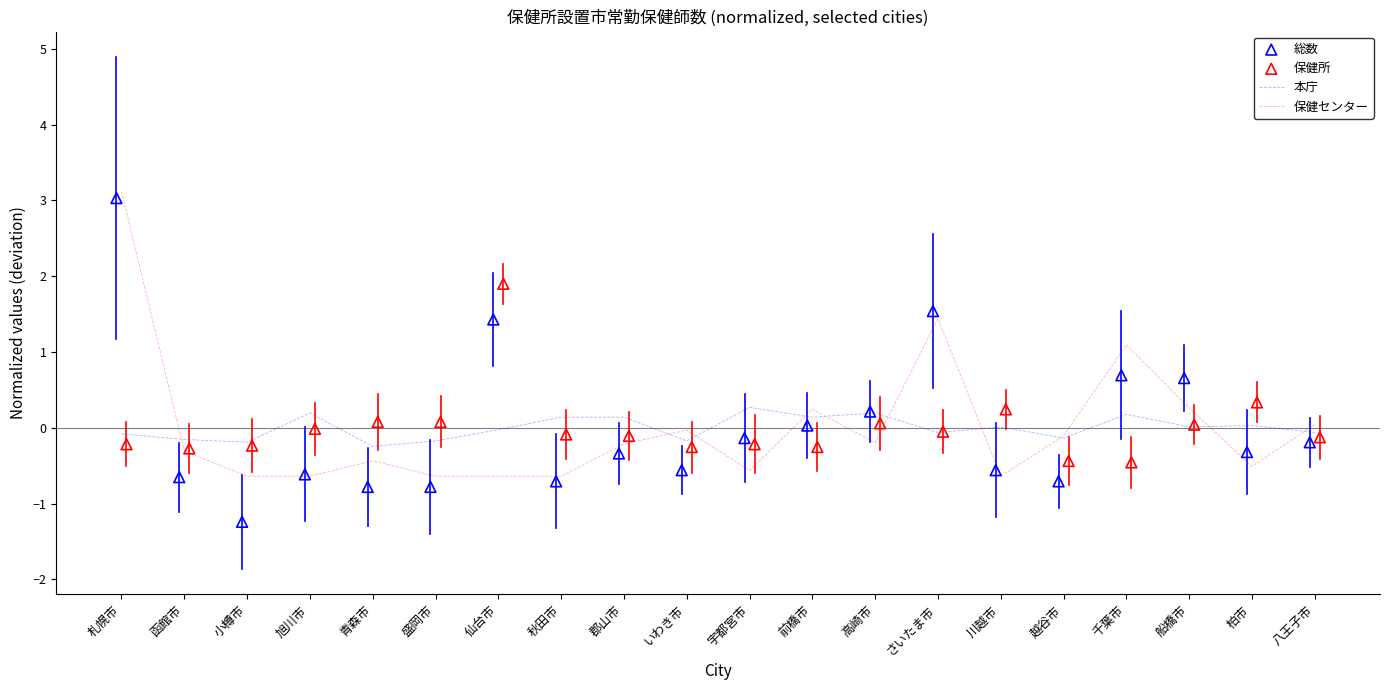

Which series has the largest total across all categories?

本庁